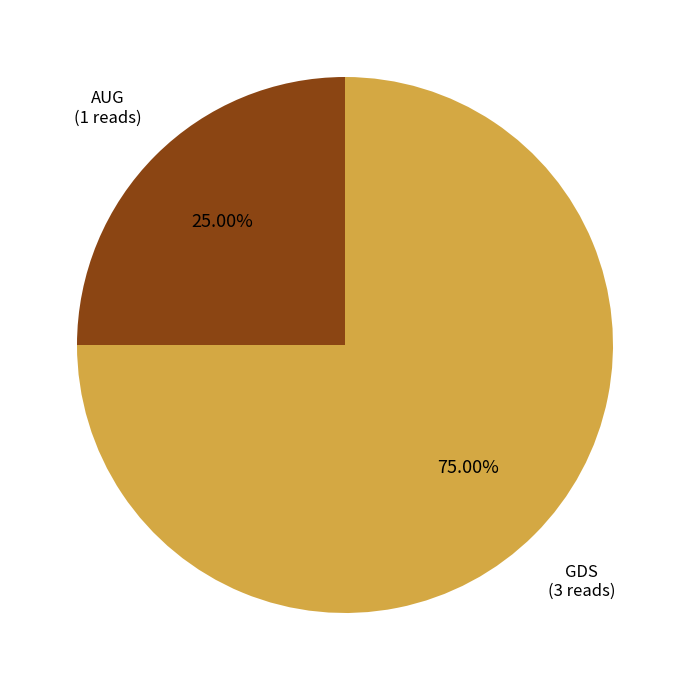

Which category has the smallest portion of the pie?

AUG